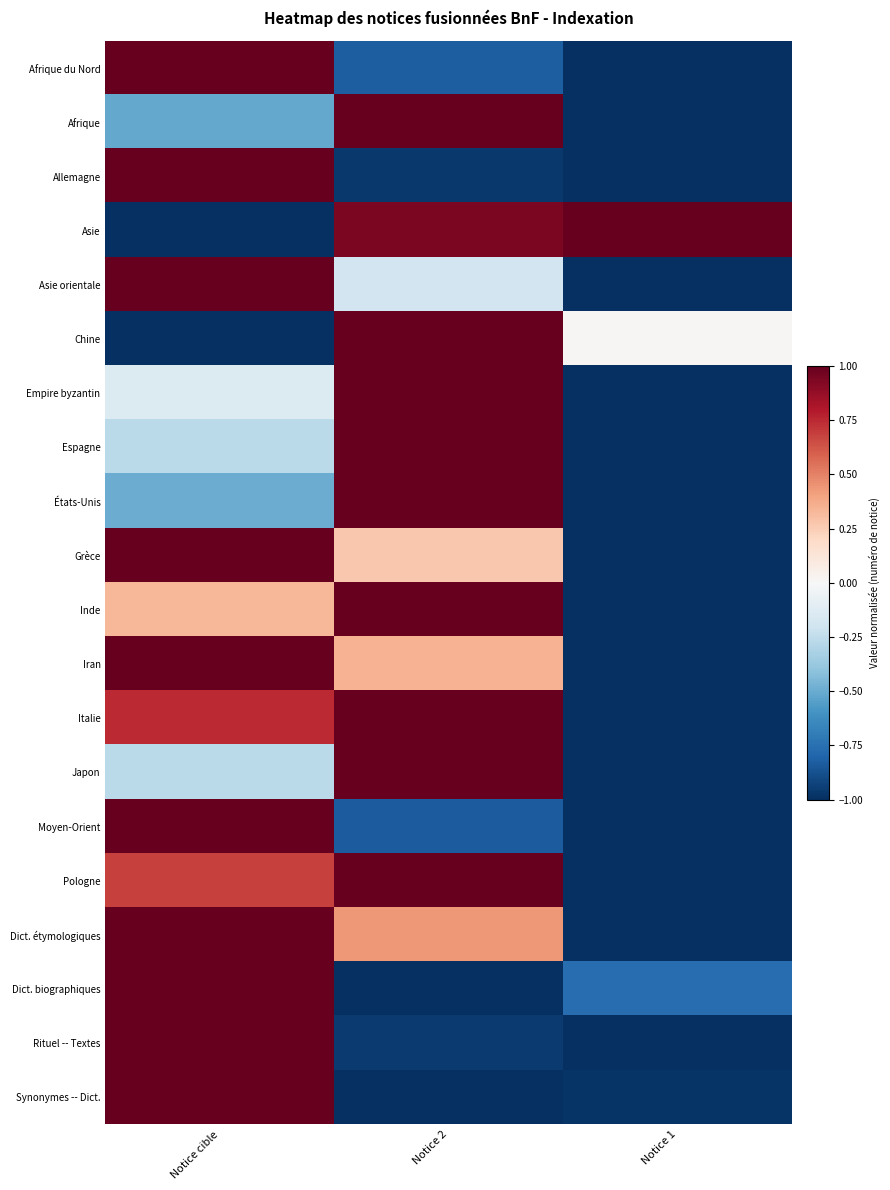

List the series in order of their peak value, lowest first.

Afrique du Nord, Afrique, Allemagne, Asie, Asie orientale, Chine, Empire byzantin, Espagne, États-Unis, Grèce, Inde, Iran, Italie, Japon, Moyen-Orient, Pologne, Dict. étymologiques, Dict. biographiques, Rituel -- Textes, Synonymes -- Dict.